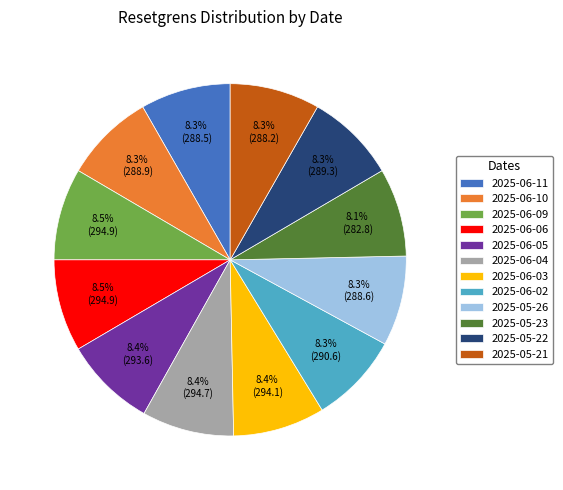

Does any single category account for the majority?

No